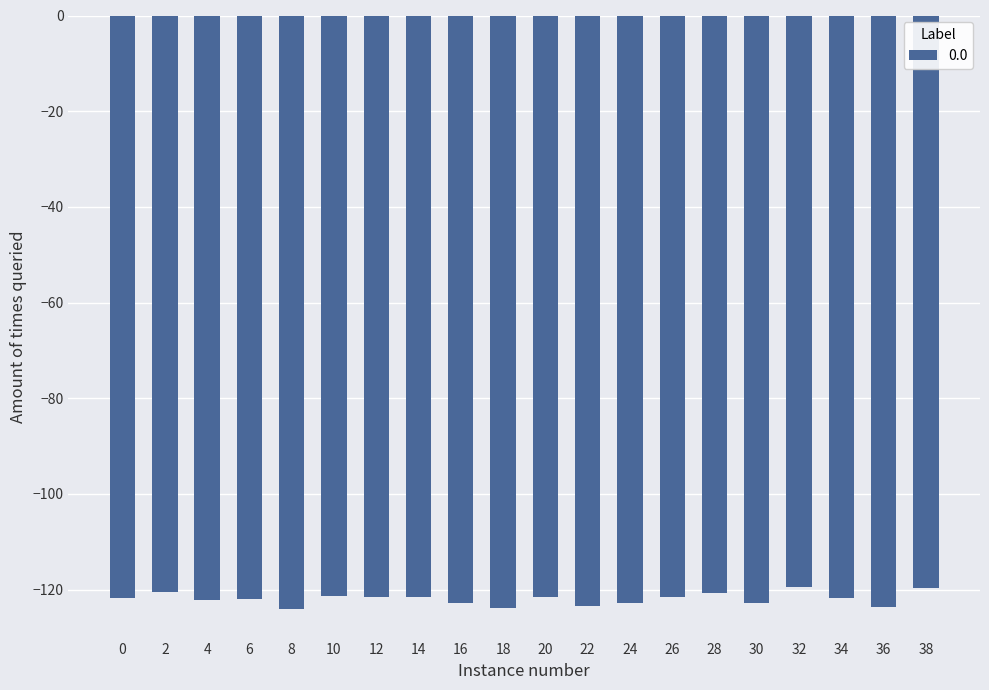

How many bars are there in total?

20